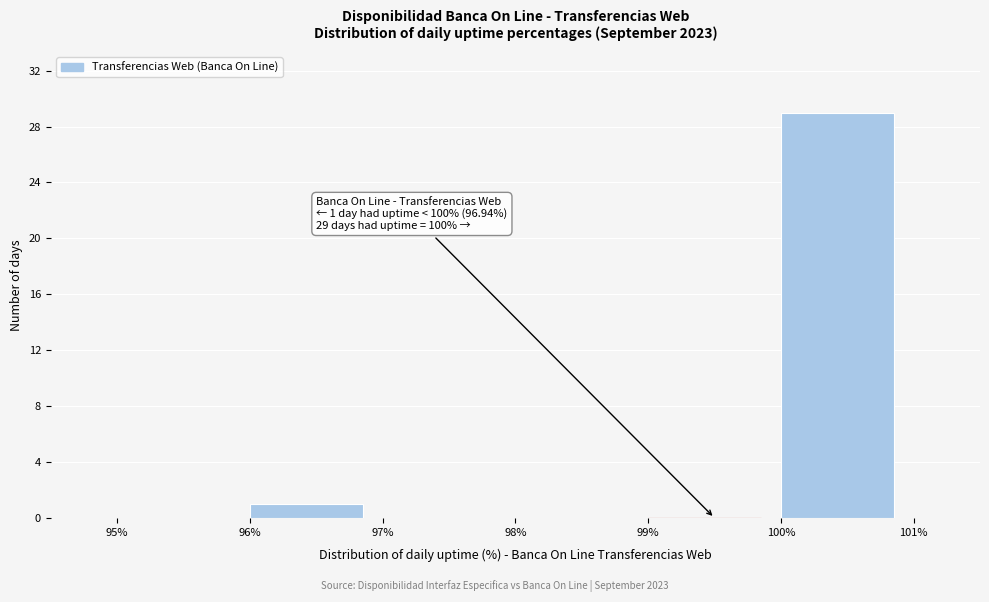

Over which range of the x-axis is the bar tallest?

100% to 101%